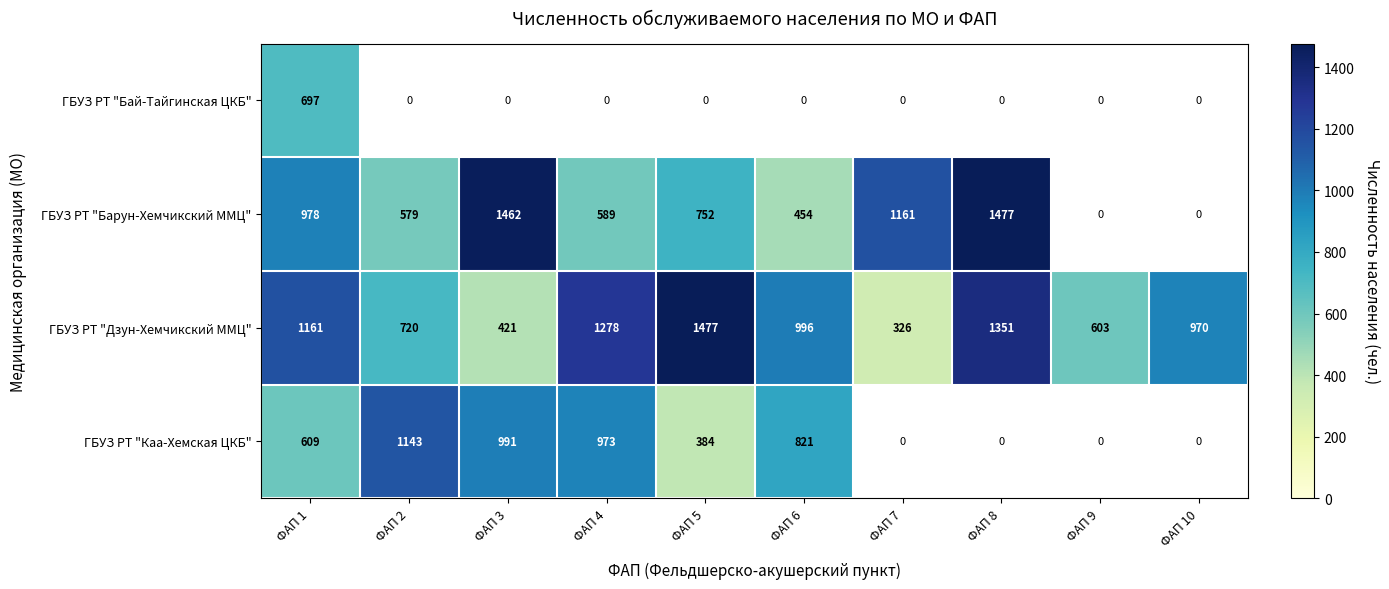

True or false: ГБУЗ РТ "Каа-Хемская ЦКБ" has a value of 365 at ФАП 4.

False